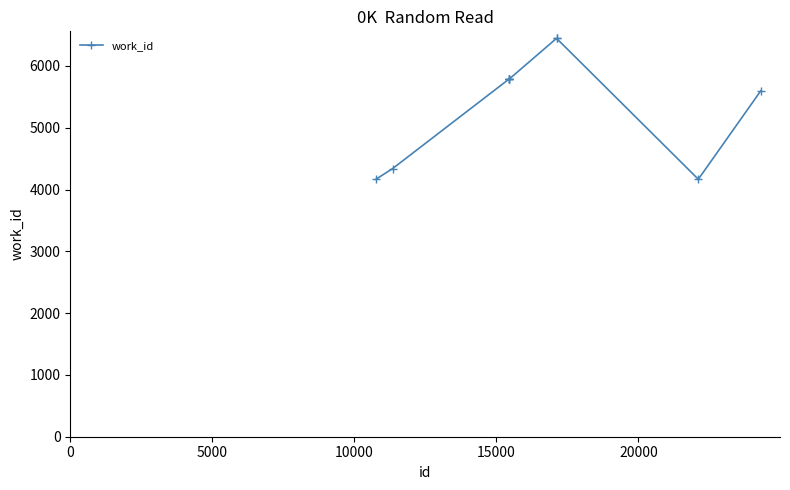

What is the average value?

5431